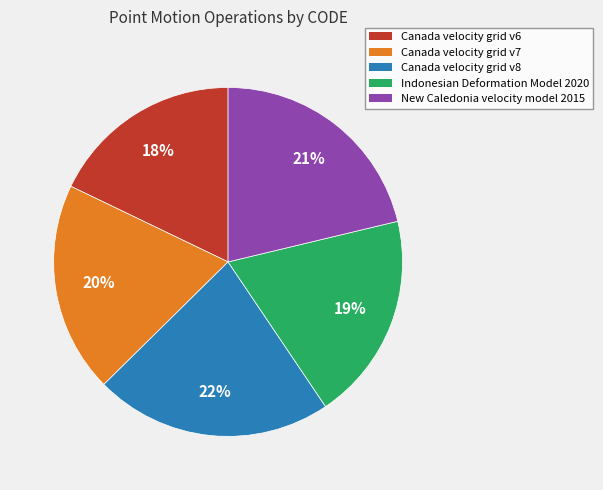

To the nearest percent, what portion does Indonesian Deformation Model 2020 represent?

19%